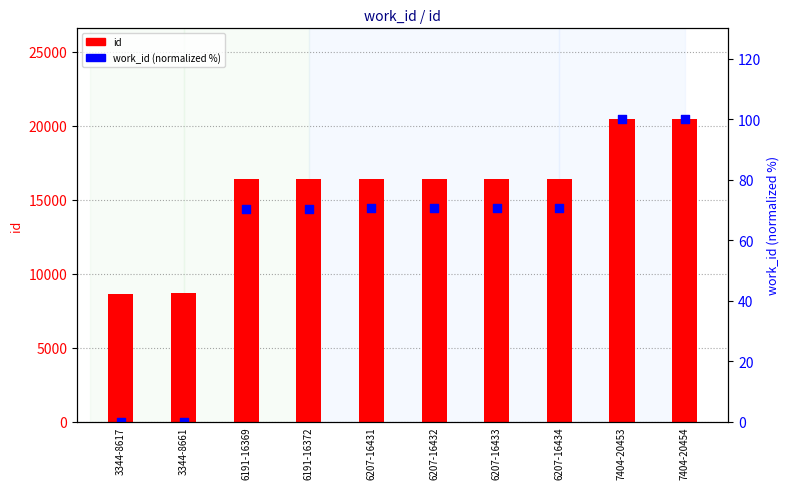

What is the total value across all series at 6207-16432?

16502.5